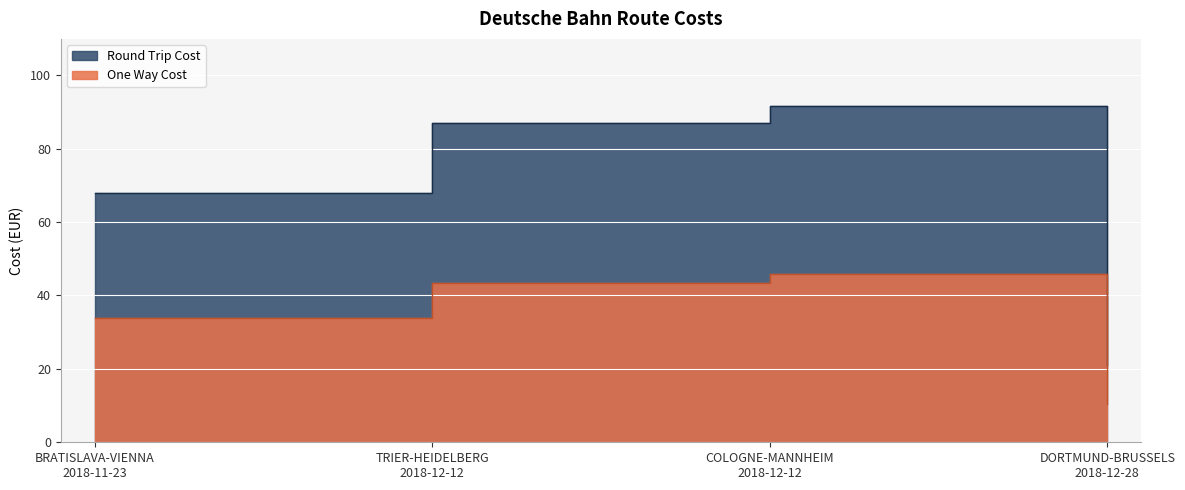

What is the difference between the highest and lowest values at TRIER-HEIDELBERG 2018-12-12?

43.5